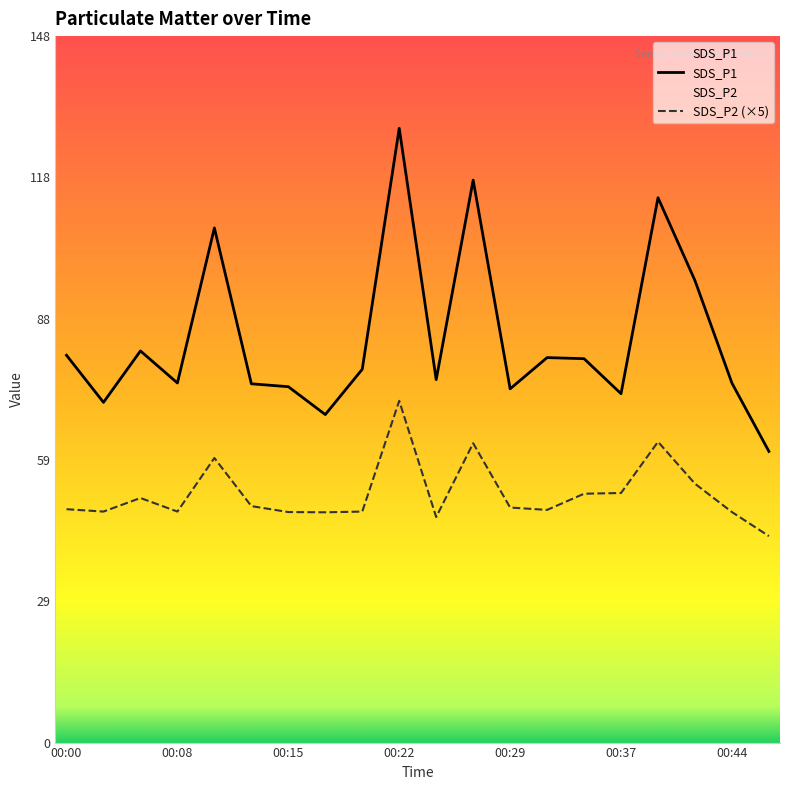

Is the value of SDS_P1 at 00:27 greater than the value of SDS_P2 at 00:46?

Yes